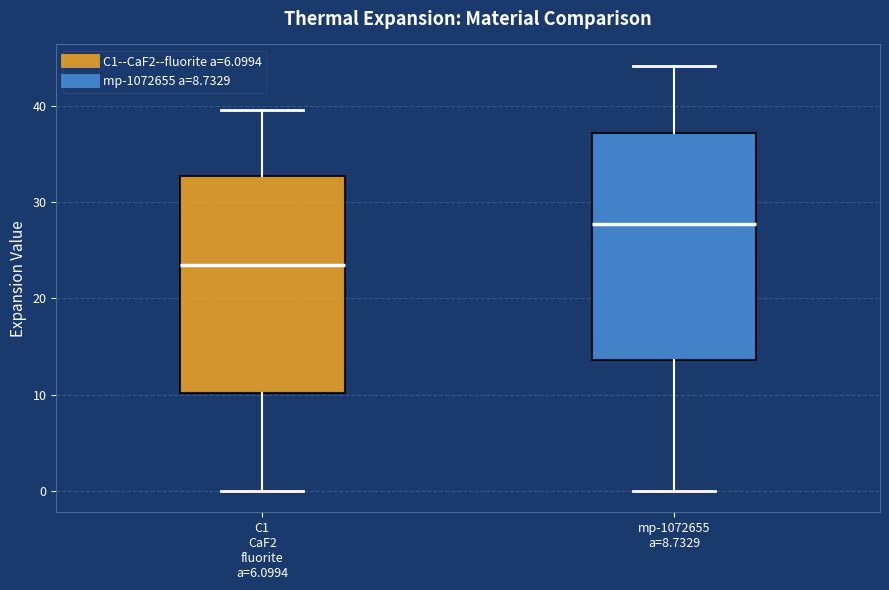

Where does the lower whisker of the box for C1 CaF2 fluorite a=6.0994 end on the y-axis? The values are not printed on the chart, so give them approximately, as read against the axis.

0